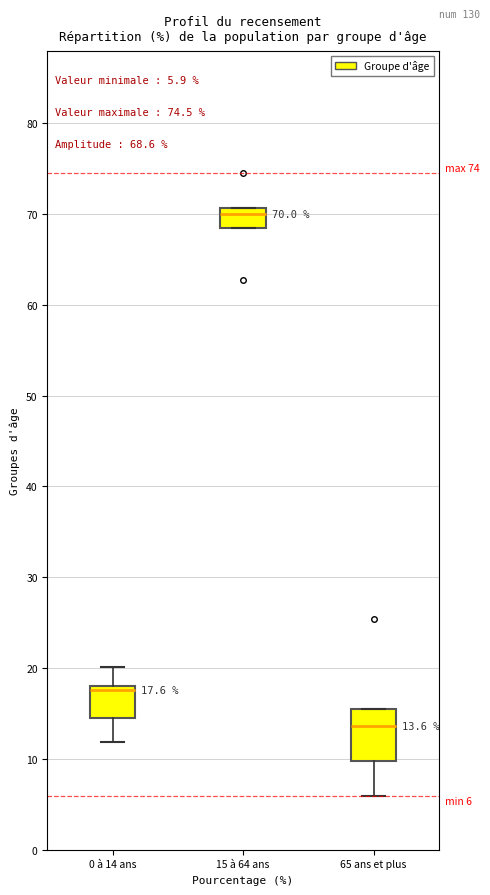

Comparing the boxes themselves (not the whiskers), which one is the tallest?

65 ans et plus